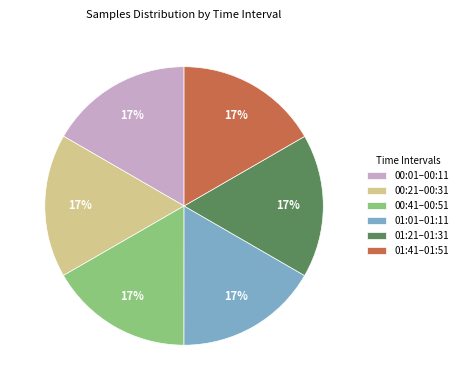

Count the number of slices in the pie.

6